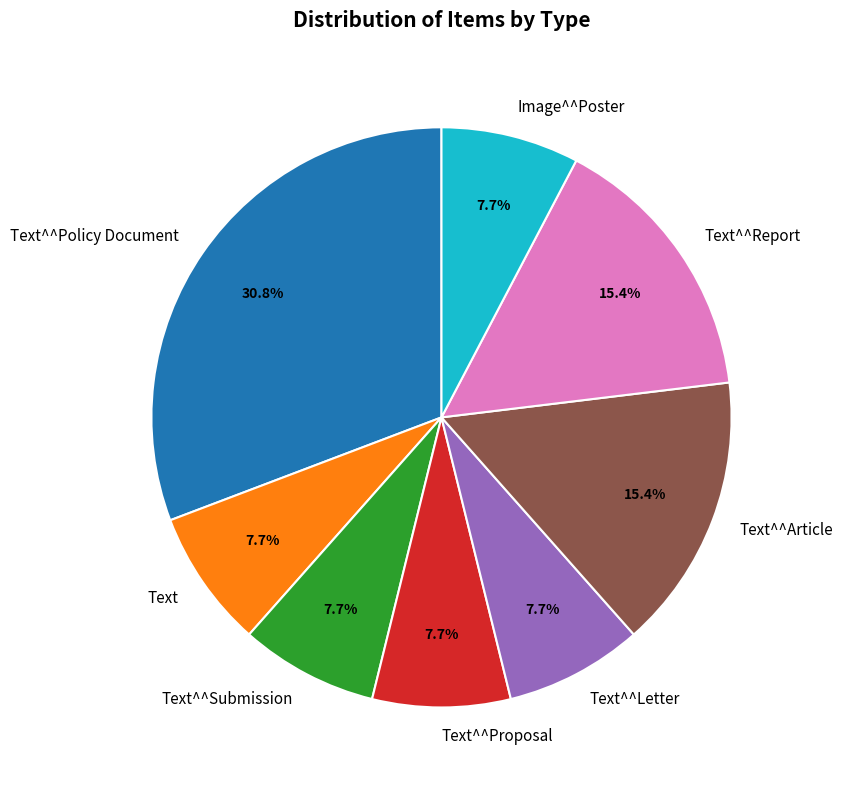

What is the ratio of the value at Text^^Proposal to the value at Text^^Submission?

1.0